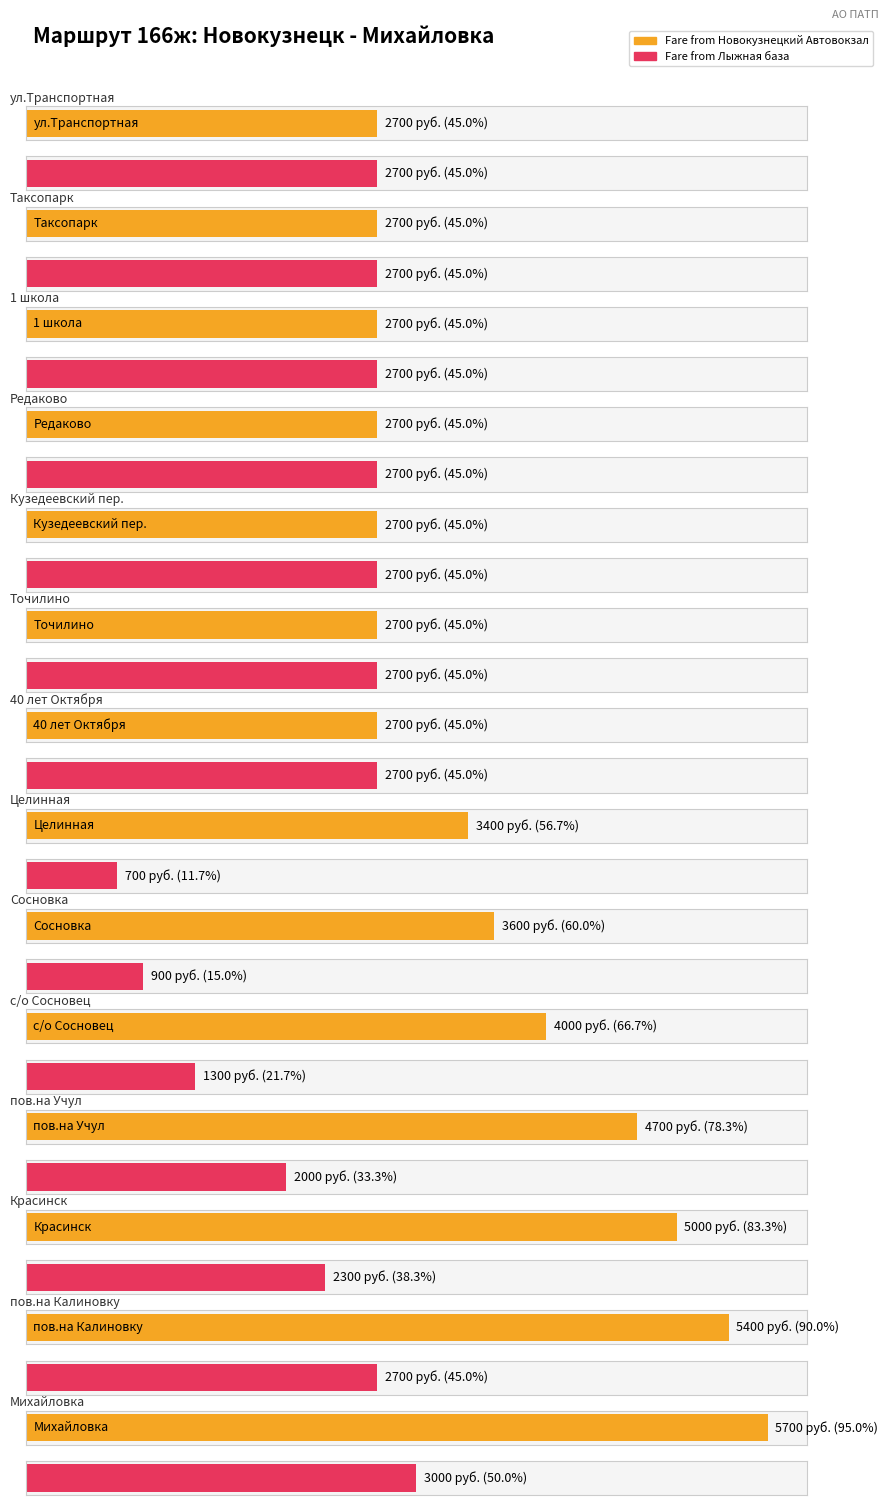

What is the difference between the Fare from Новокузнецкий Автовокзал values at Сосновка and пов.на Калиновку?

1800